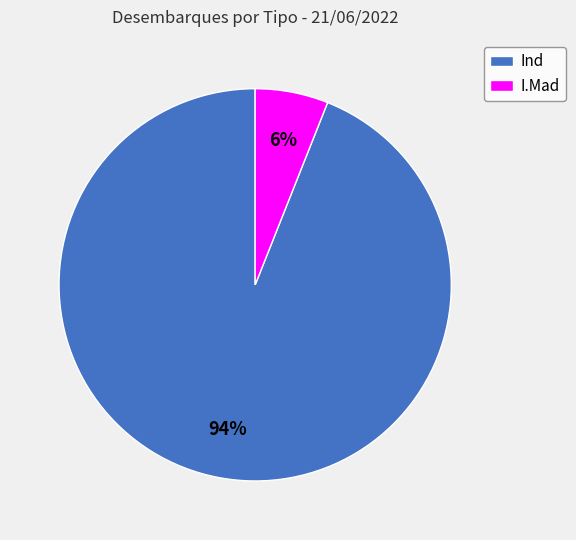

What is the largest slice in the pie chart?

Ind